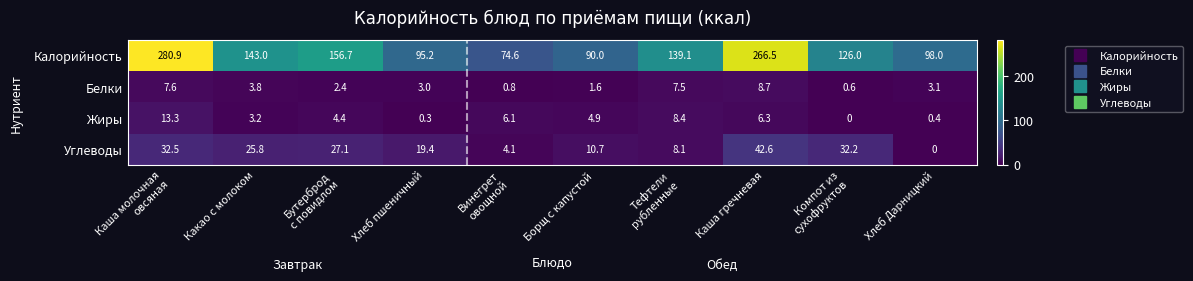

What is the average value of the Жиры series?

4.7